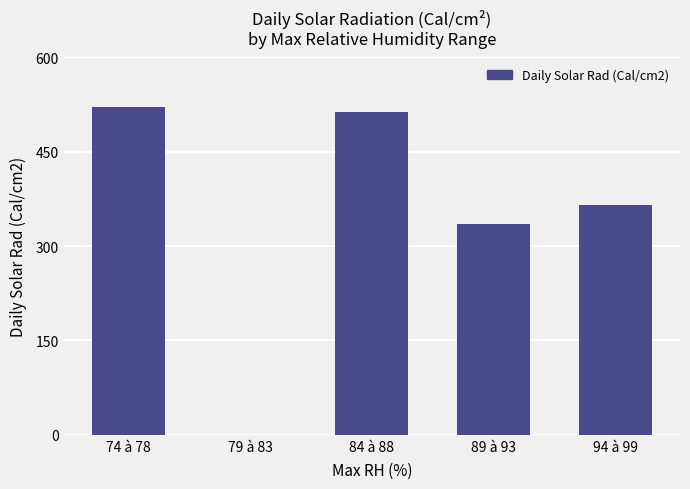

Count the number of categories in the chart.

5